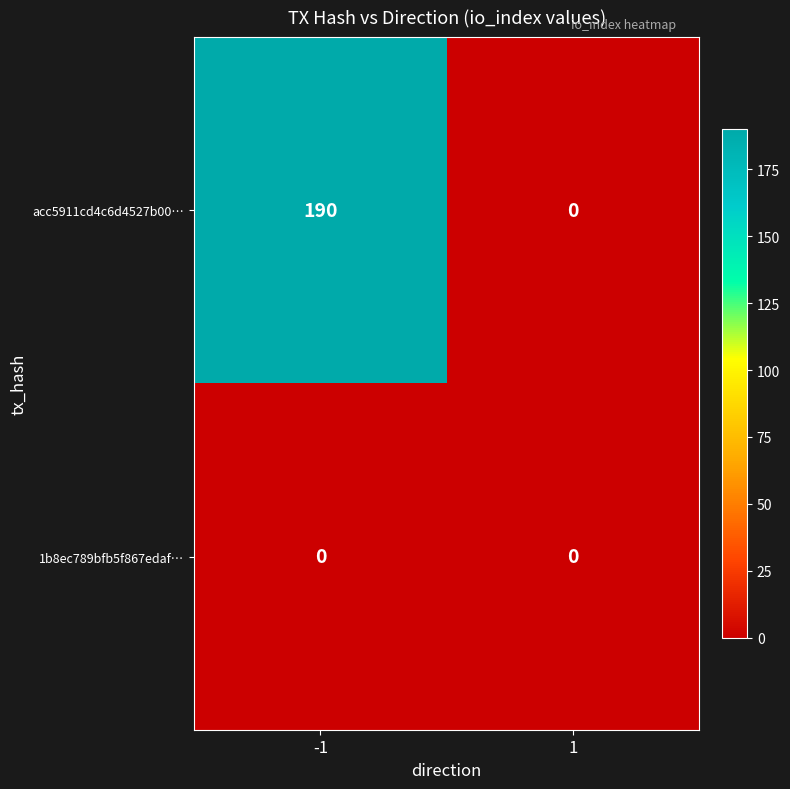

Is it true that acc5911cd4c6d4527b00… equals 98 at -1?

False